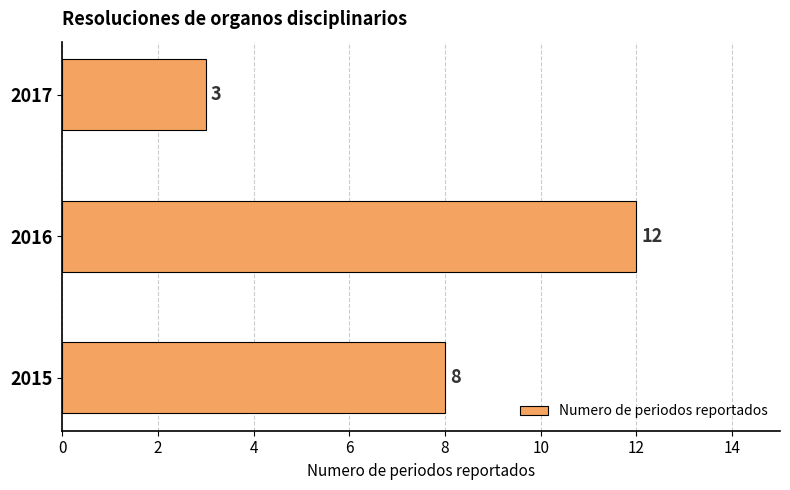

List the labels in order of value, smallest first.

2017, 2015, 2016